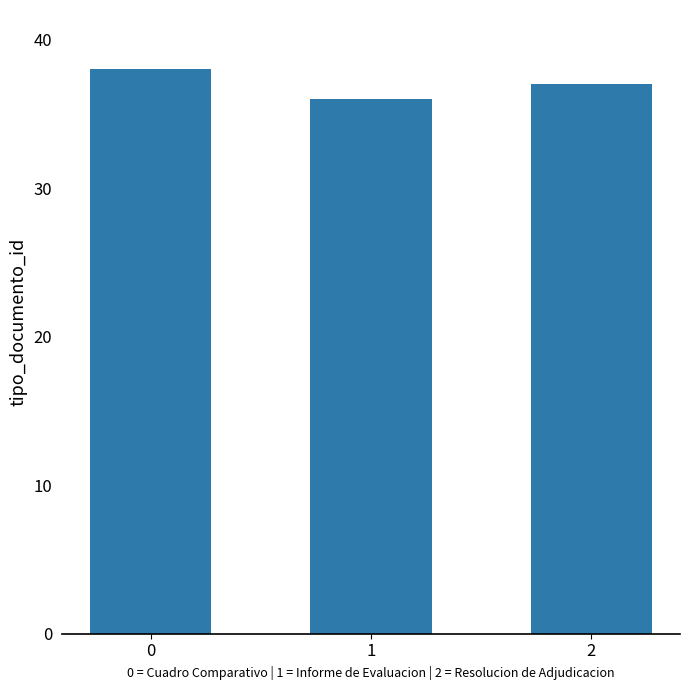

How many categories are shown in the chart?

3